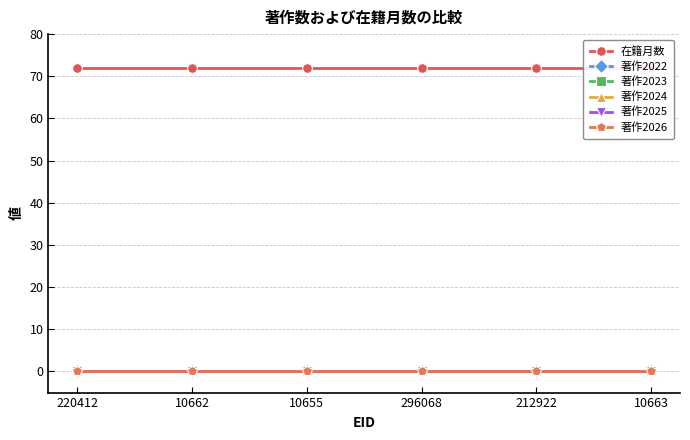

Which category has the lowest value in the 著作2025 series?

220412